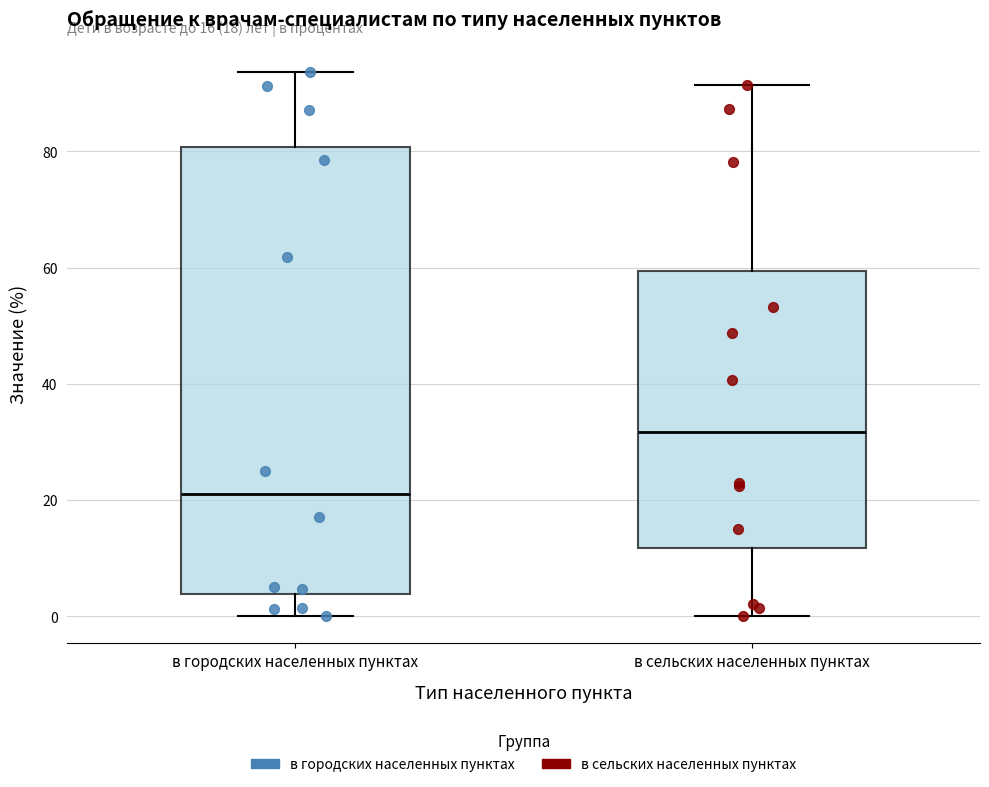

Which box's median line is the lowest?

в городских населенных пунктах